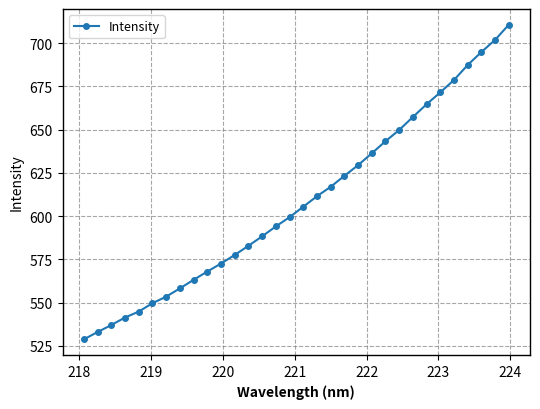

What is the value of the 27th point from the left?

671.5